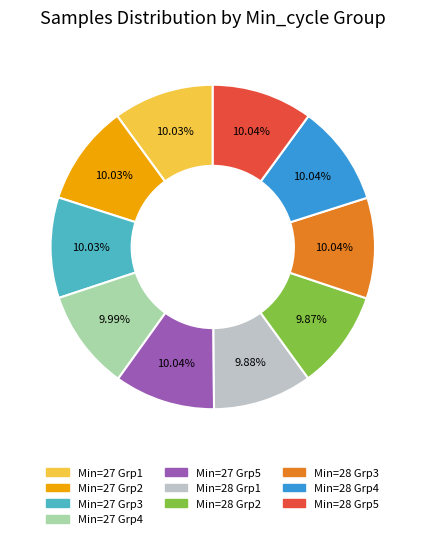

Do Min=28 Grp5 and Min=27 Grp4 together represent more than half of the pie?

No